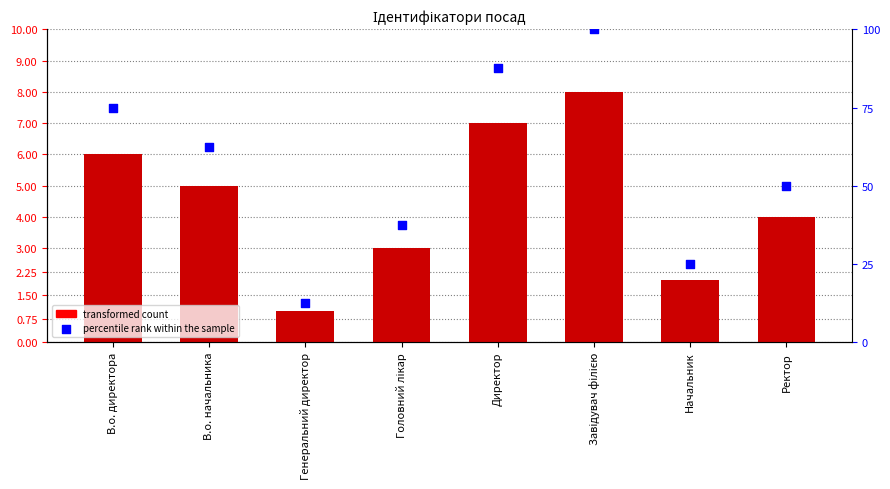

Which series has the largest total across all categories?

Ідентифікатор (scaled)